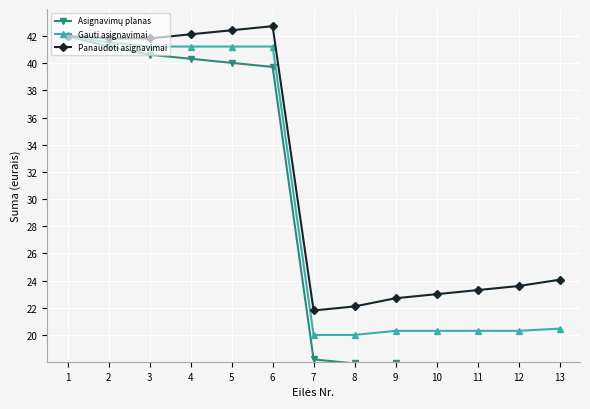

In Panaudoti asignavimai, how many points are lower than both neighbors (excluding endpoints)?

2